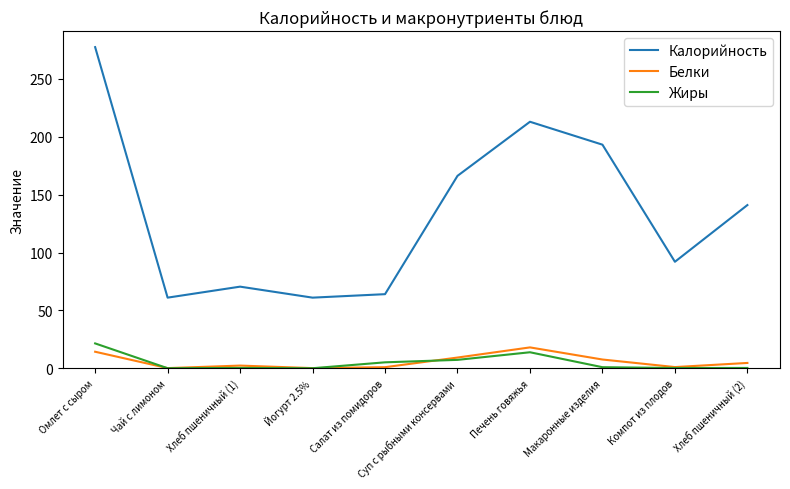

What are all the series names shown in the legend?

Калорийность, Белки, Жиры